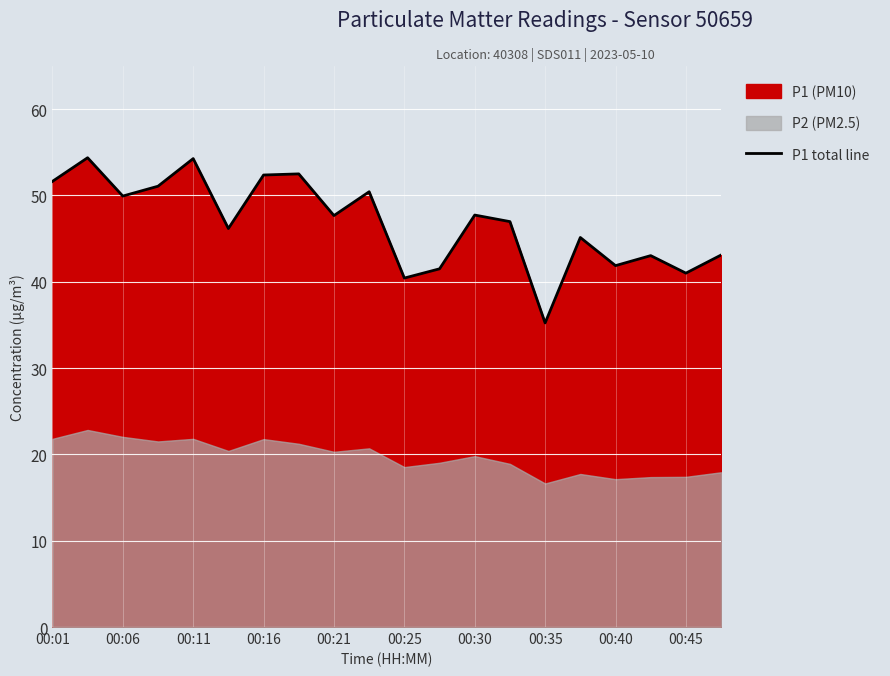

What is the maximum value for P1 total line?

54.4